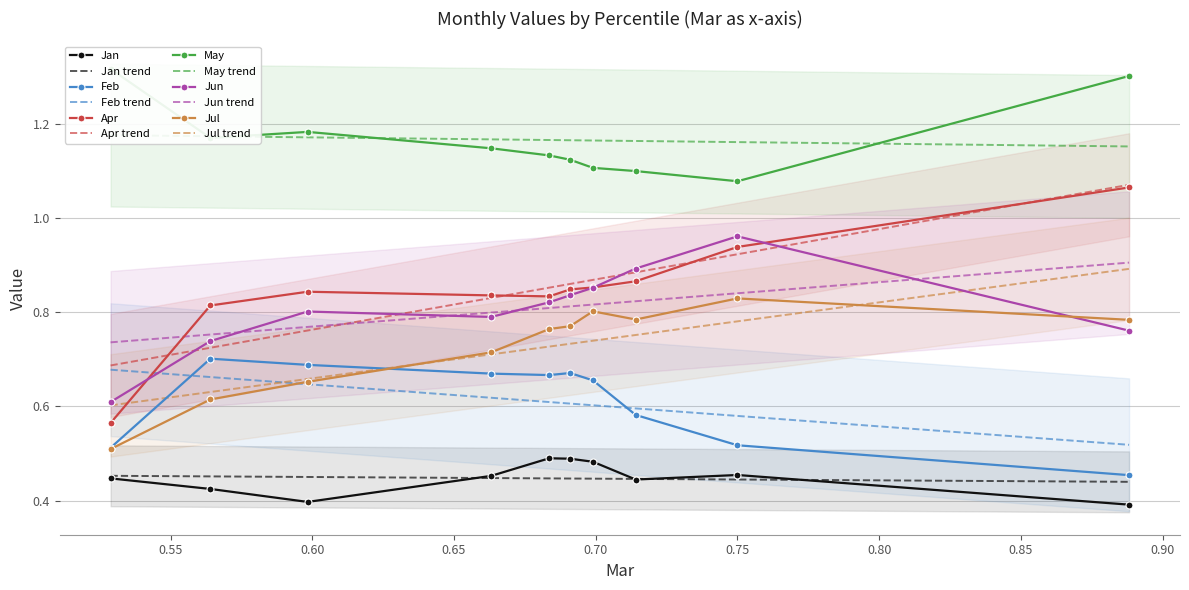

What are all the series names shown in the legend?

Jan, Feb, Apr, May, Jun, Jul